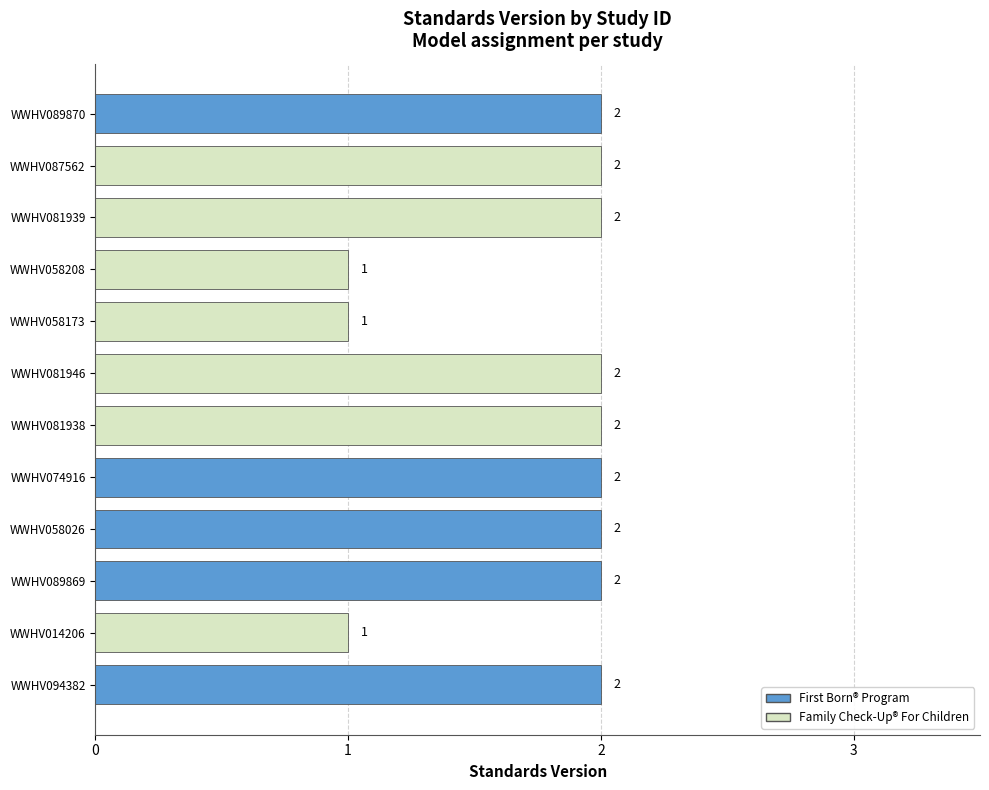

The value at WWHV058208 is 1. True or false?

True